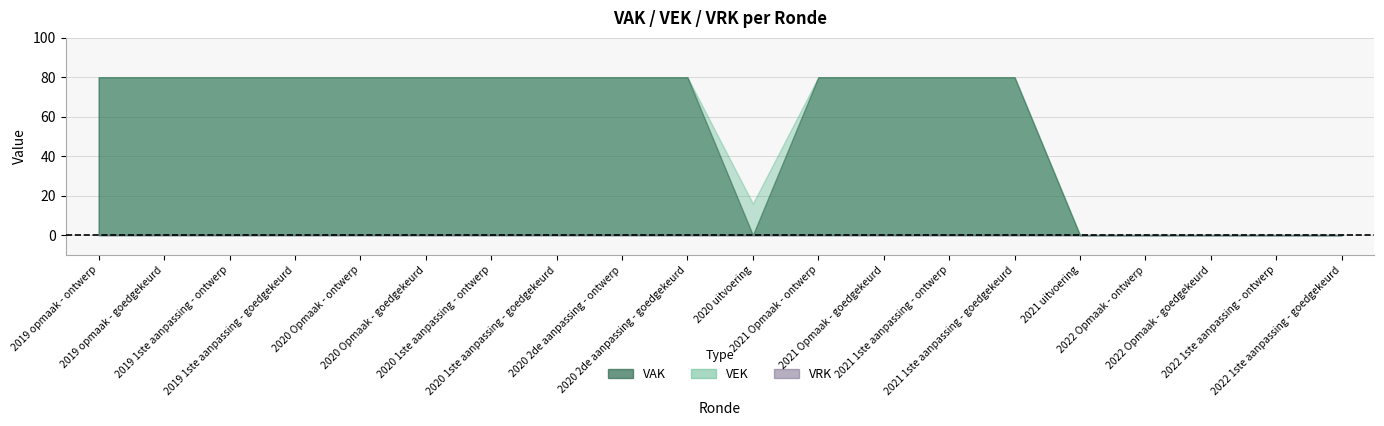

At how many categories does at least one series exceed 75?

14